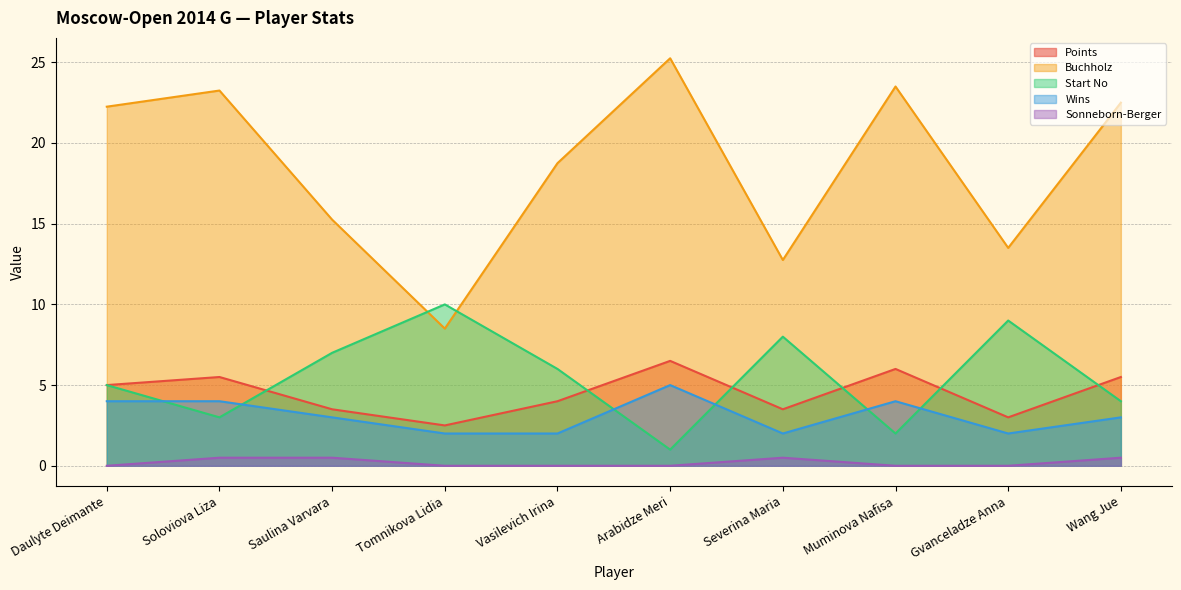

What is the difference between the maximum and minimum values in the Sonneborn-Berger series?

0.5